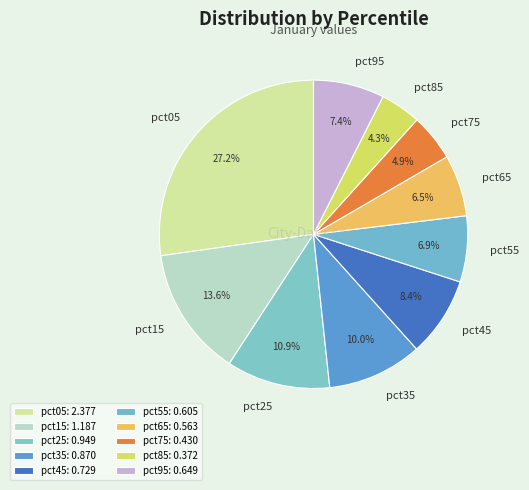

Count the number of slices in the pie.

10